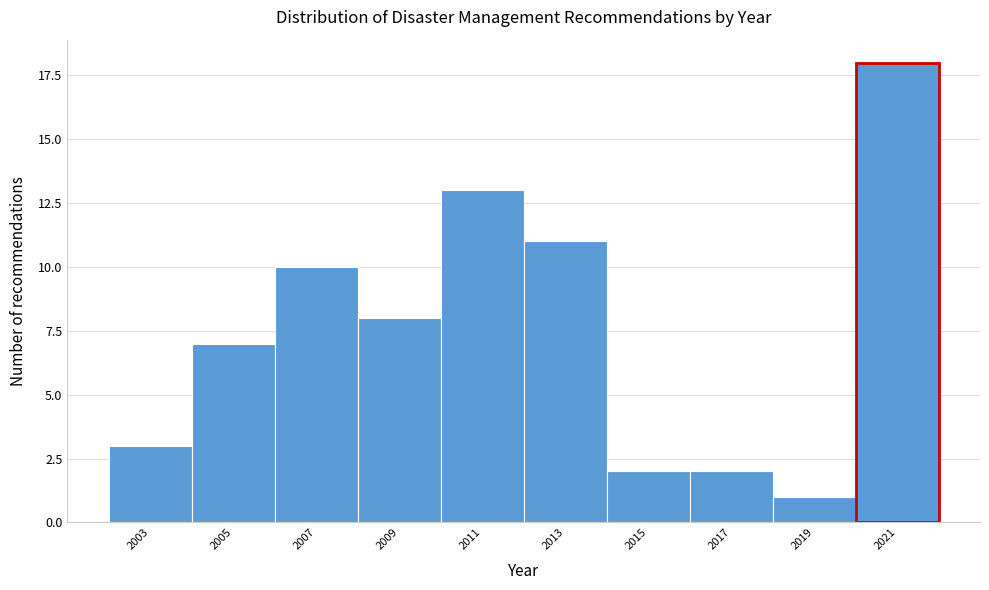

Reading right to left, list all the values displayed in this chart.

2021=18	2019=1	2017=2	2015=2	2013=11	2011=13	2009=8	2007=10	2005=7	2003=3